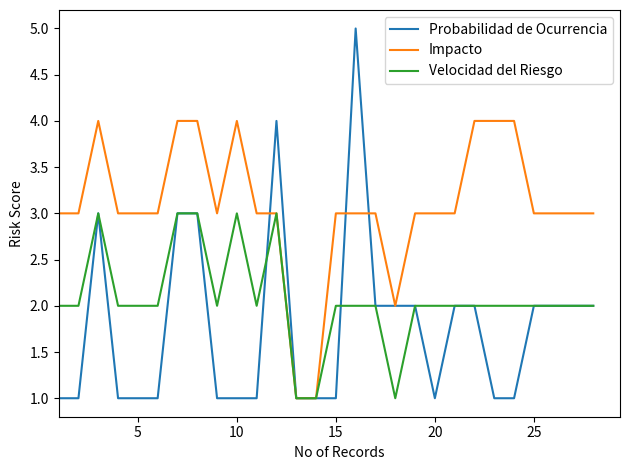

Reading right to left, list all the values displayed in this chart.

Probabilidad de Ocurrencia: 2	2	2	2	1	1	2	2	1	2	2	2	5	1	1	1	4	1	1	1	3	3	1	1	1	3	1	1
Impacto: 3	3	3	3	4	4	4	3	3	3	2	3	3	3	1	1	3	3	4	3	4	4	3	3	3	4	3	3
Velocidad del Riesgo: 2	2	2	2	2	2	2	2	2	2	1	2	2	2	1	1	3	2	3	2	3	3	2	2	2	3	2	2